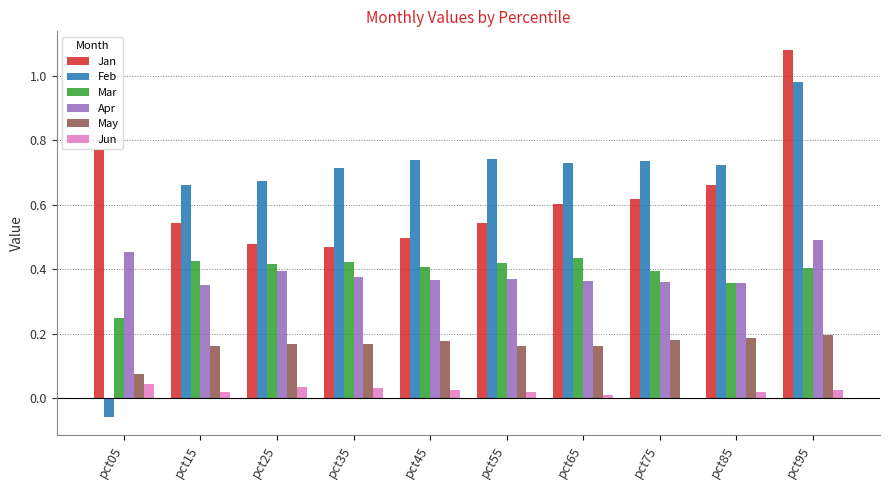

Is the value of May at pct55 greater than the value of Jan at pct95?

No